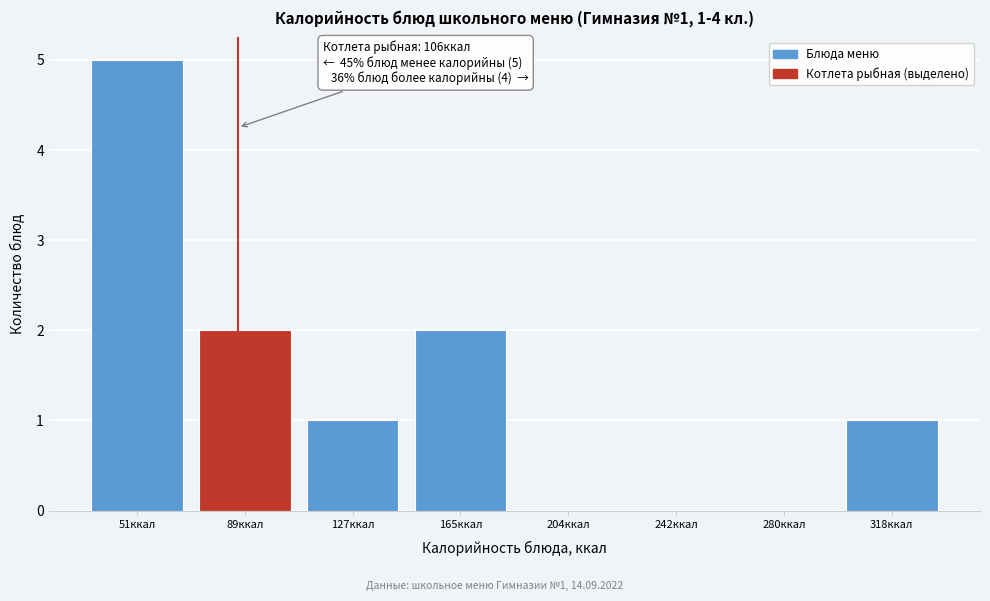

Reading left to right, extract all data points from this chart.

51ккал=5	89ккал=2	127ккал=1	165ккал=2	204ккал=0	242ккал=0	280ккал=0	318ккал=1